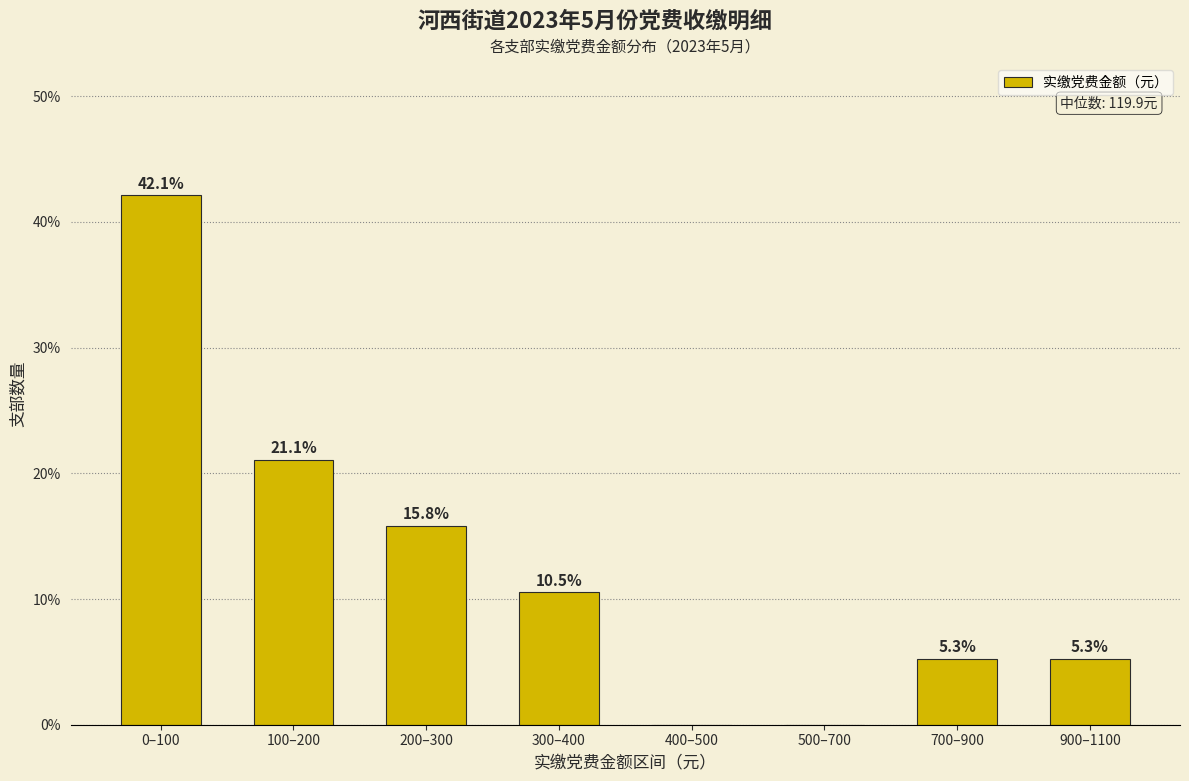

Reading right to left, transcribe all the data shown in this chart.

900–1100=5.3	700–900=5.3	500–700=0.0	400–500=0.0	300–400=10.5	200–300=15.8	100–200=21.1	0–100=42.1